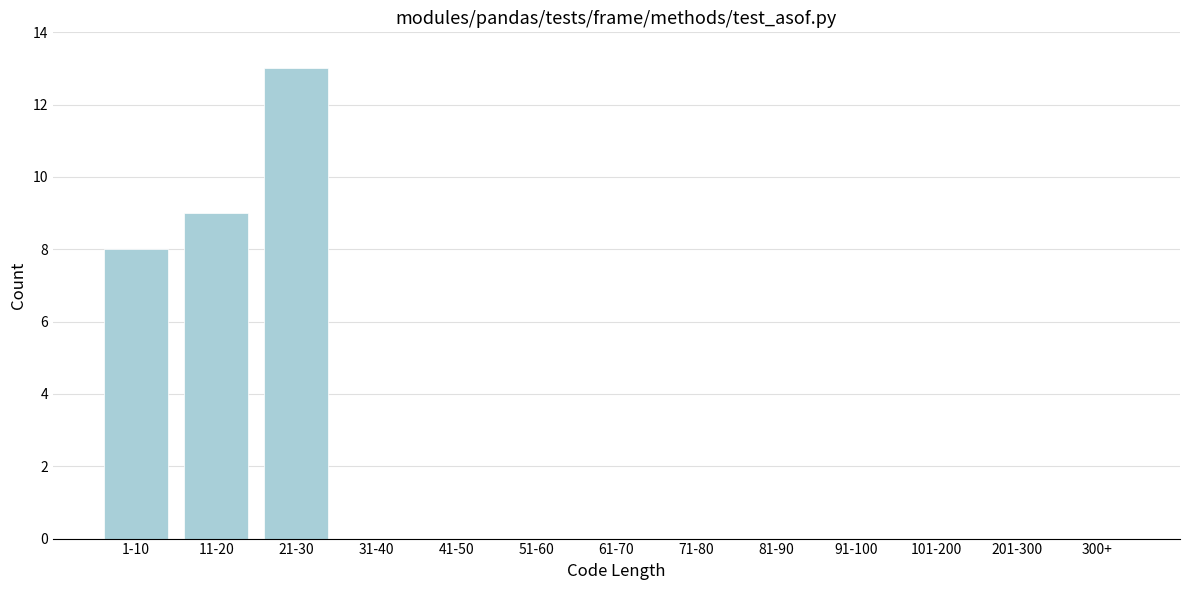

Reading left to right, list all the values displayed in this chart.

1-10=8	11-20=9	21-30=13	31-40=0	41-50=0	51-60=0	61-70=0	71-80=0	81-90=0	91-100=0	101-200=0	201-300=0	300+=0